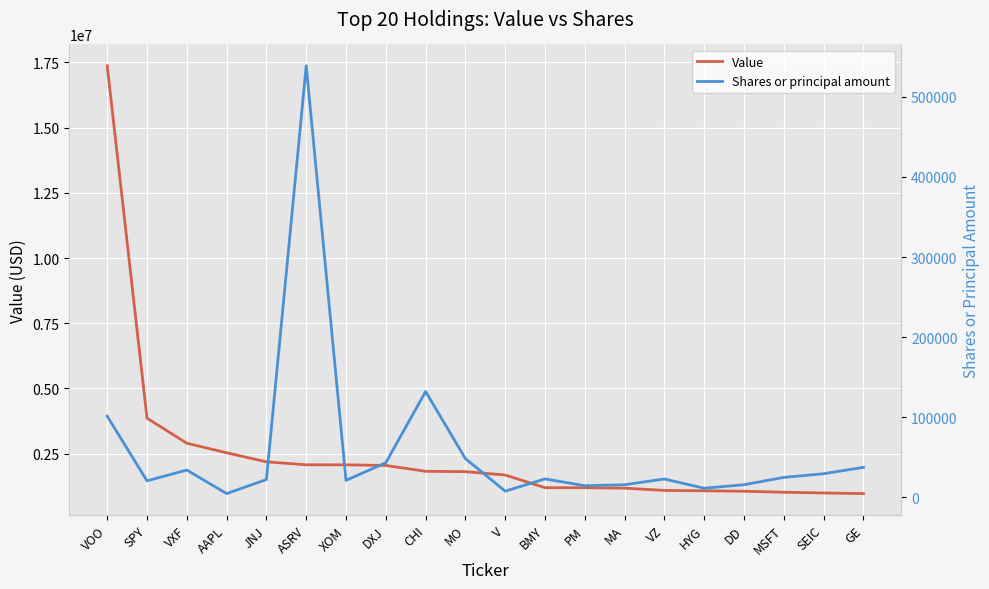

What is the sum of the Value values at MSFT and VOO?

18391000